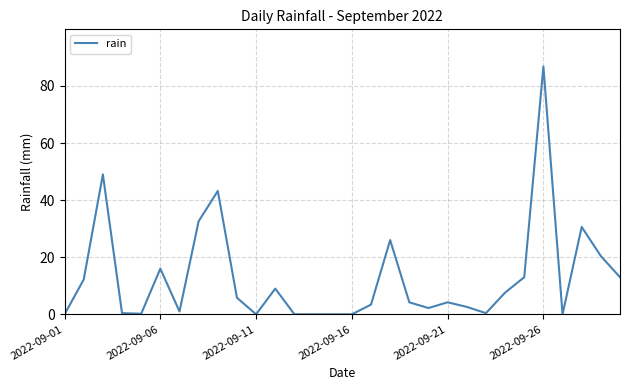

What is the difference between the second highest and minimum values?

49.0